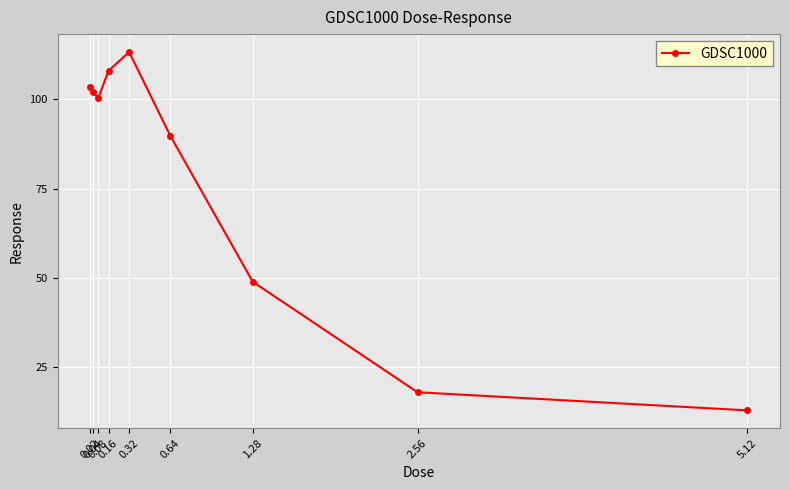

What is the change in value from 0.08 to 5.12?

-87.2